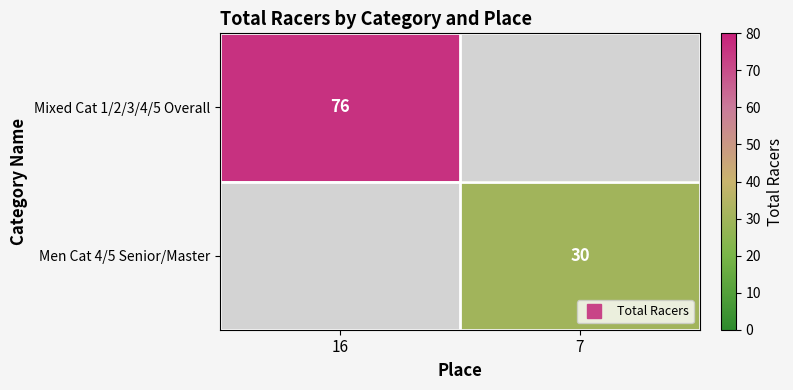

Is it true that Men Cat 4/5 Senior/Master equals 46.5 at 7?

False